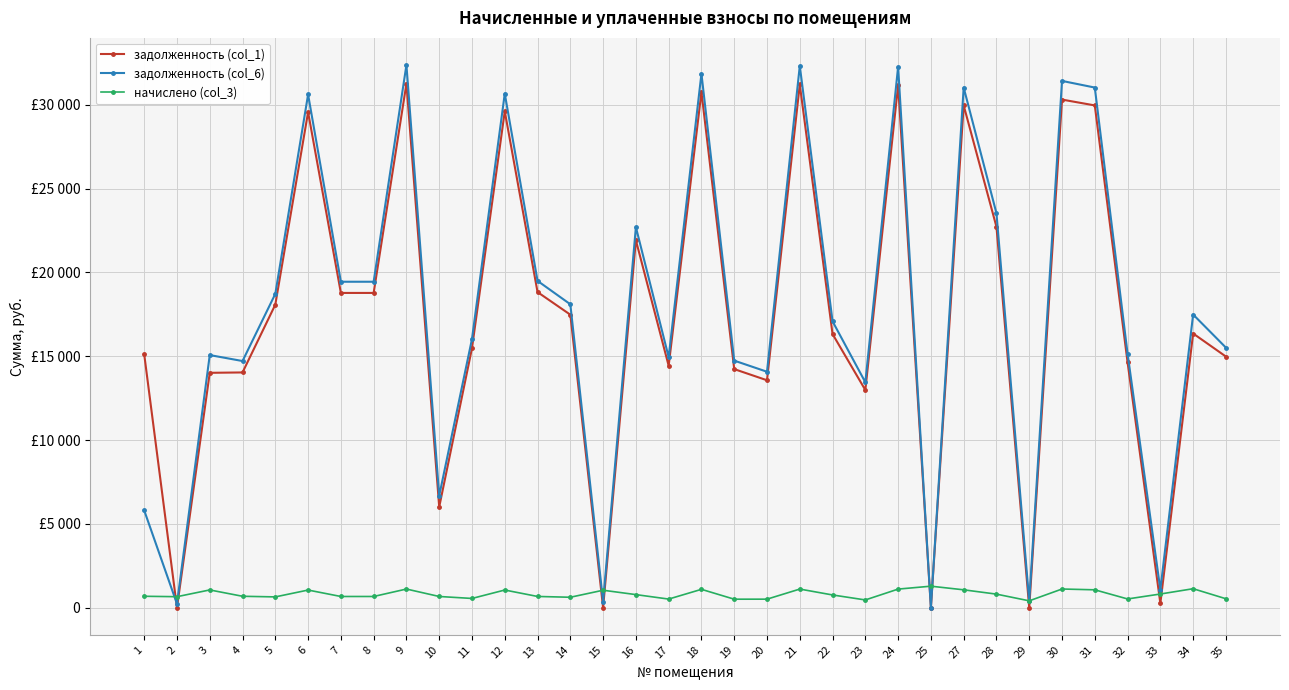

What are all the series names shown in the legend?

задолженность (col_1), задолженность (col_6), начислено (col_3)